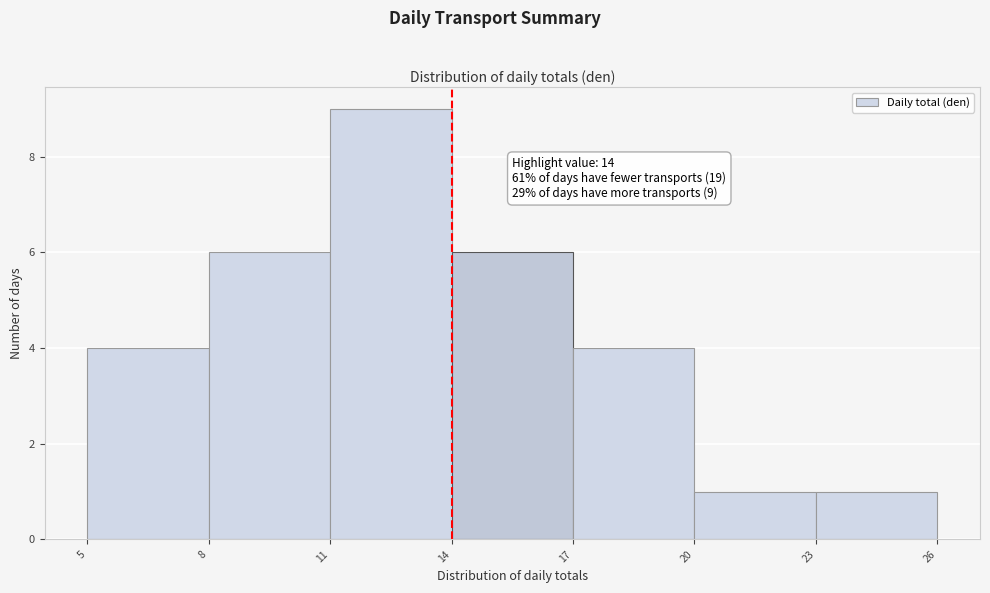

Over which range of the x-axis is the bar tallest?

11 to 14